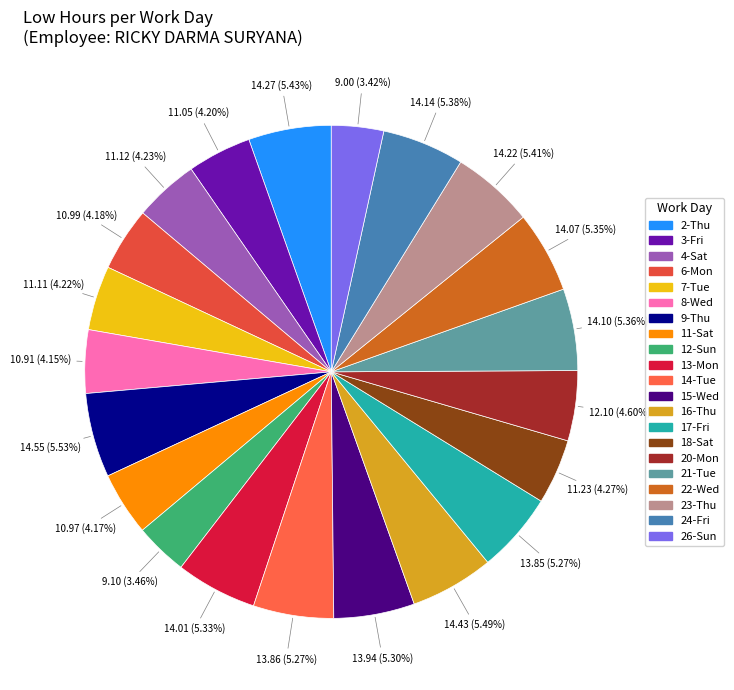

Do 26-Sun and 9-Thu together represent more than half of the pie?

No